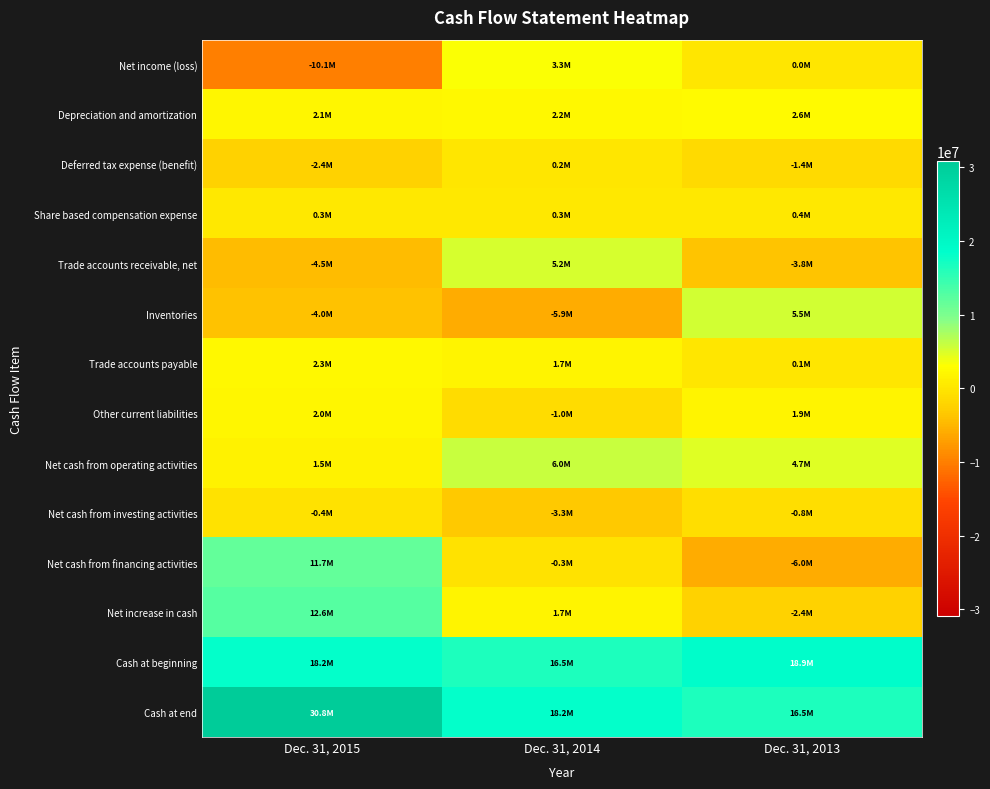

How many series are shown in this chart?

14